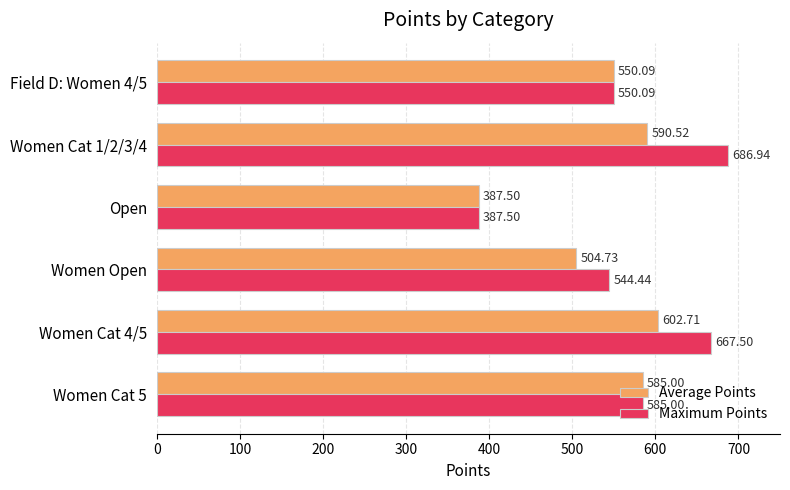

At how many categories does at least one series exceed 414?

5